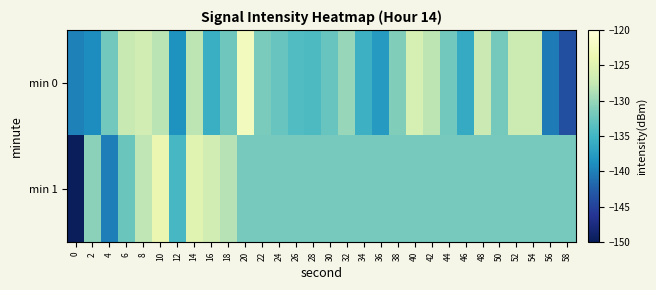

Which has a higher value, 0 or 32?

32